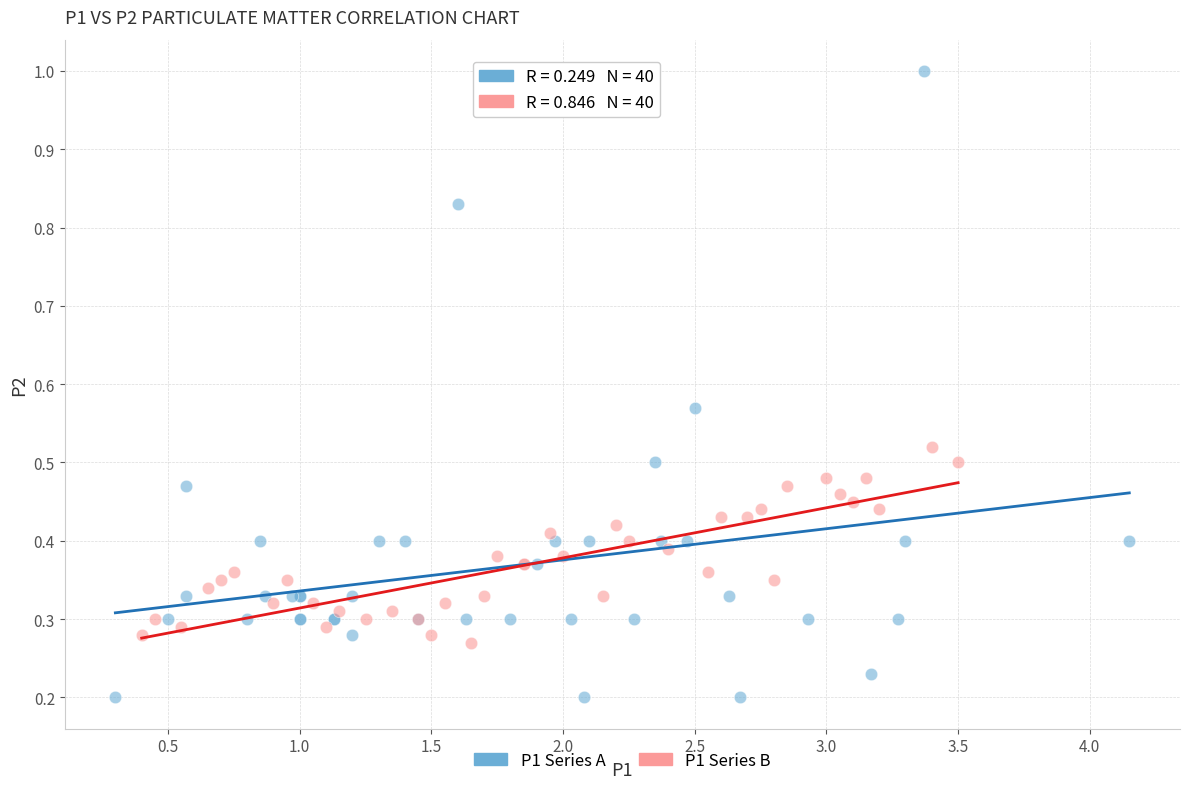

What are all the series names shown in the legend?

P1 Series A, P1 Series B